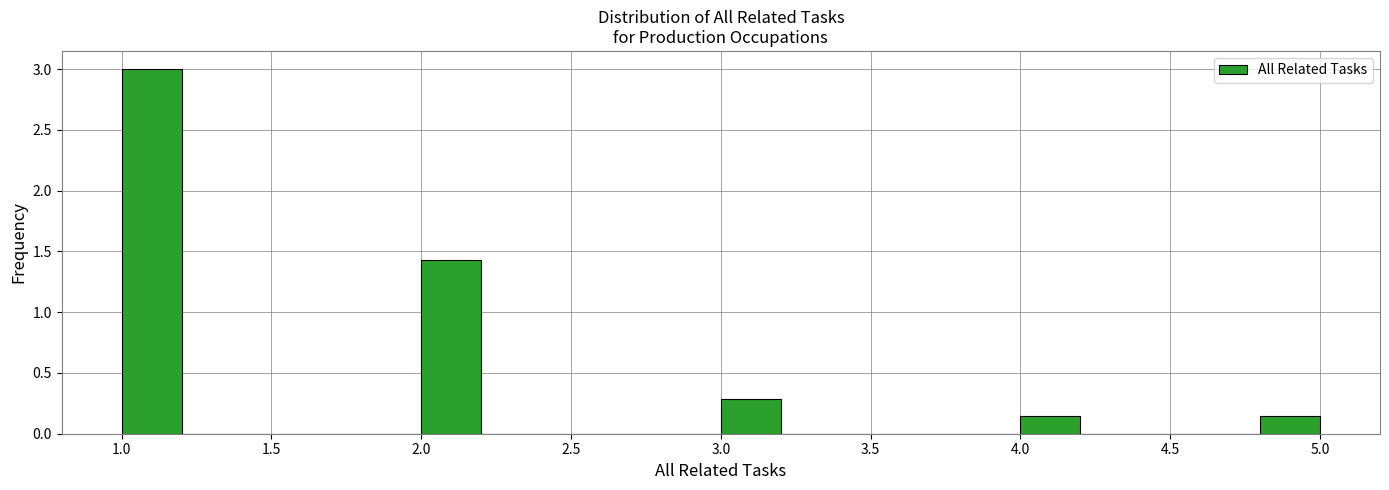

Over which range of the x-axis is the bar tallest?

1.0 to 1.2